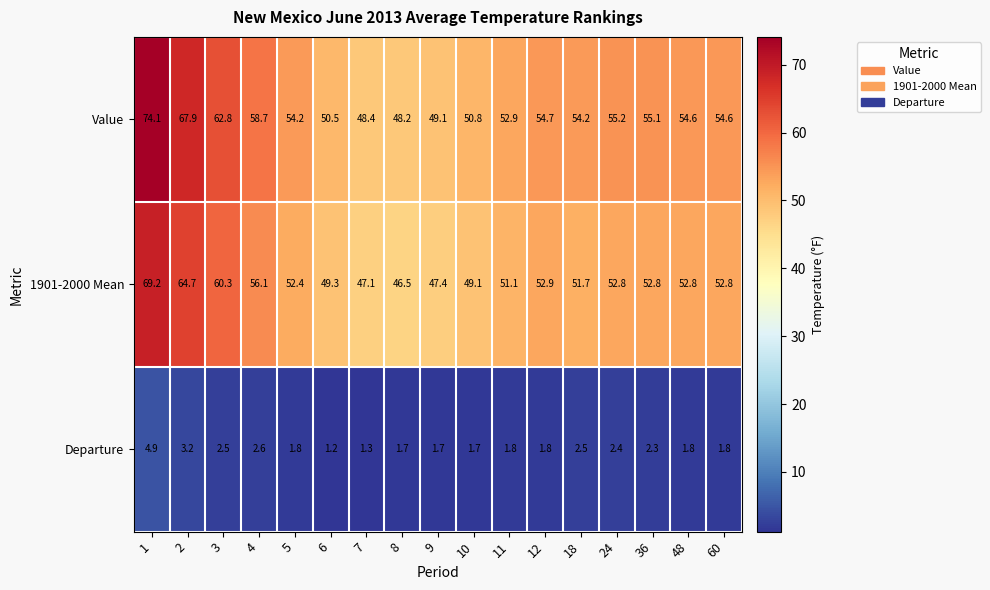

At which label is 1901-2000 Mean closest to 57?

4